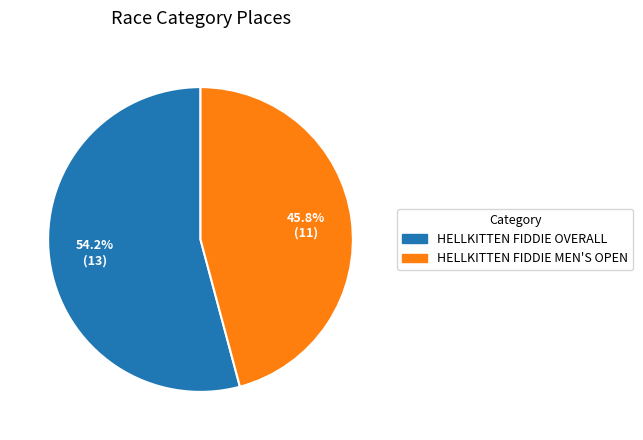

What percentage is the HELLKITTEN FIDDIE OVERALL slice, to the nearest percent?

54%